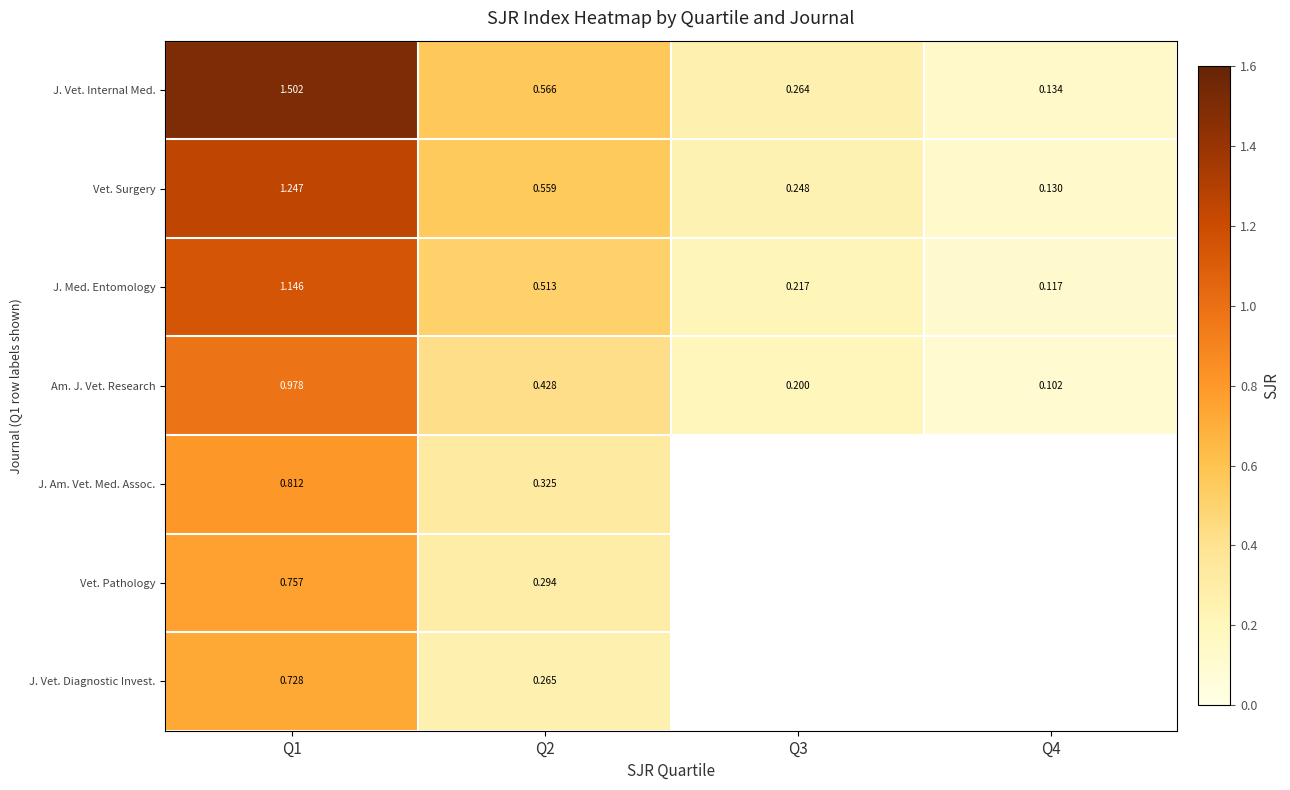

Between Q1 and Q2, which series saw the biggest shift?

J. Vet. Internal Med.